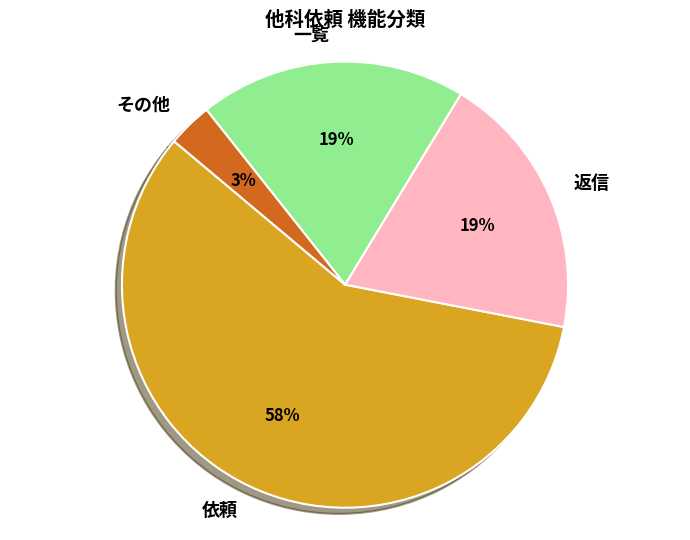

How many segments does this pie chart have?

4